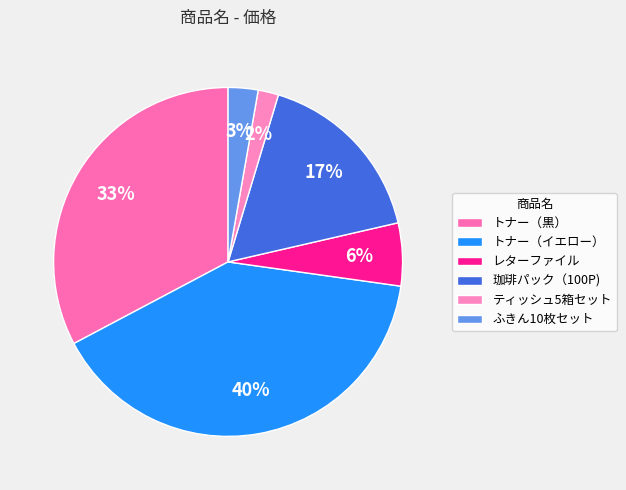

How many segments does this pie chart have?

6